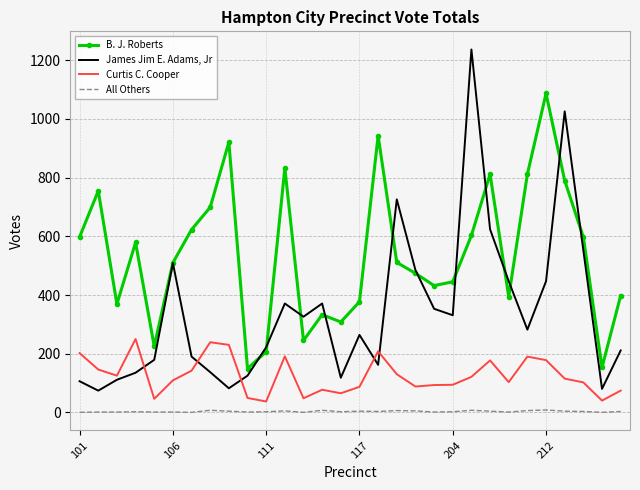

What is the average value of the All Others series?

3